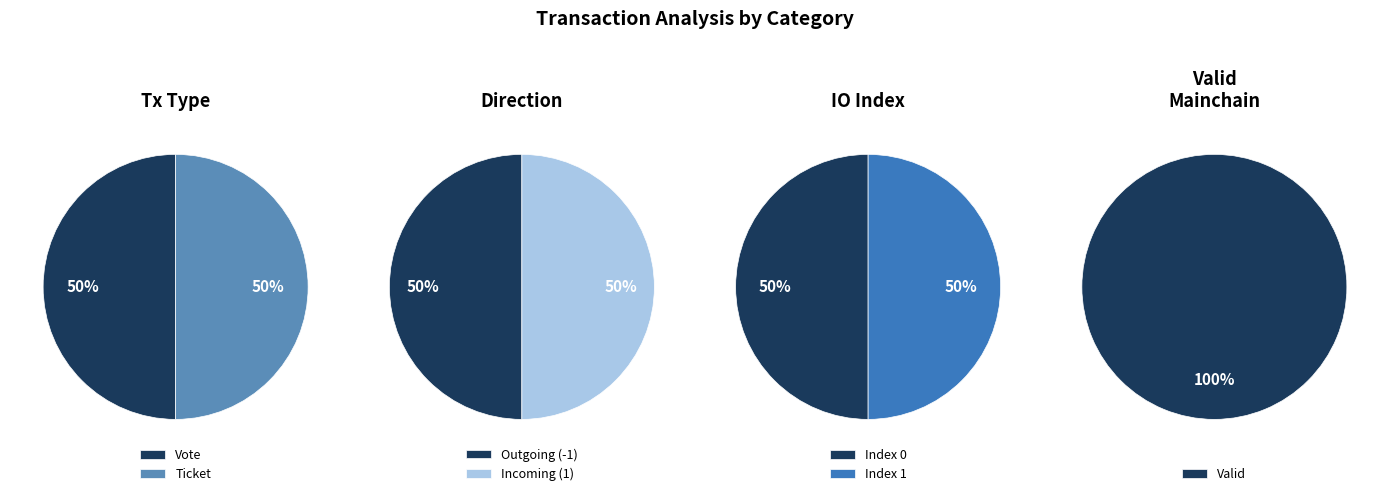

Does 3 account for over 50% of the chart?

No